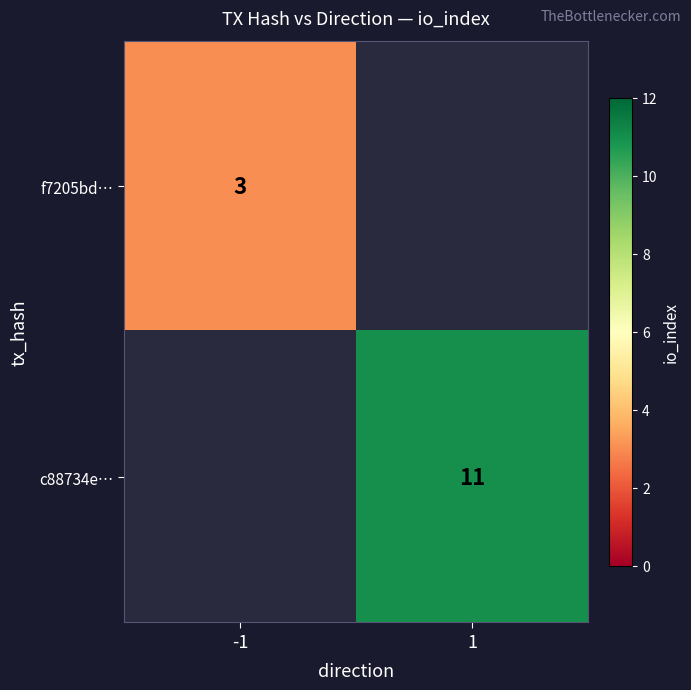

What is the approximate value of c88734e… at 1?

11.0